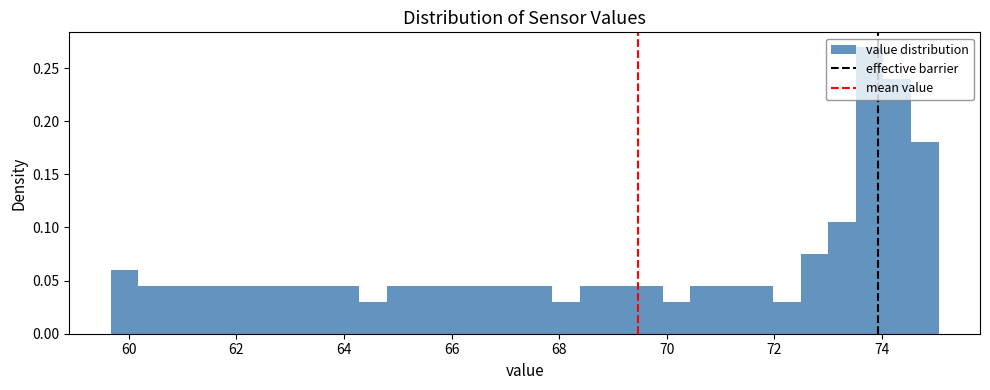

Around what value on the x-axis is the tallest bar? Give the approximate position of its centre, as read against the axis.

73.8